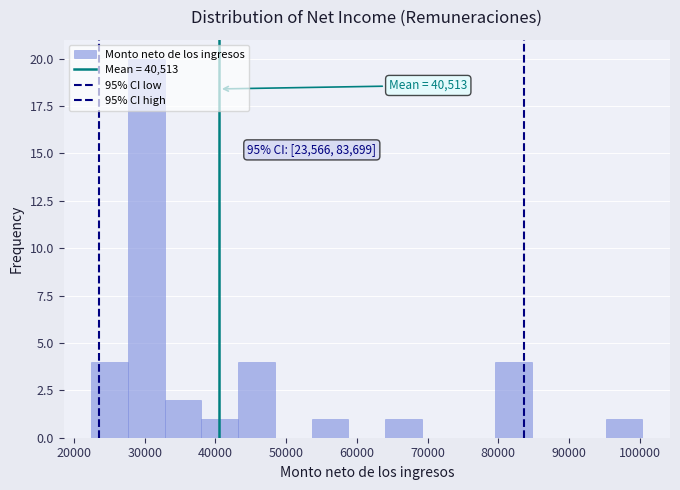

Which range on the x-axis has the tallest bar?

28000 to 33000